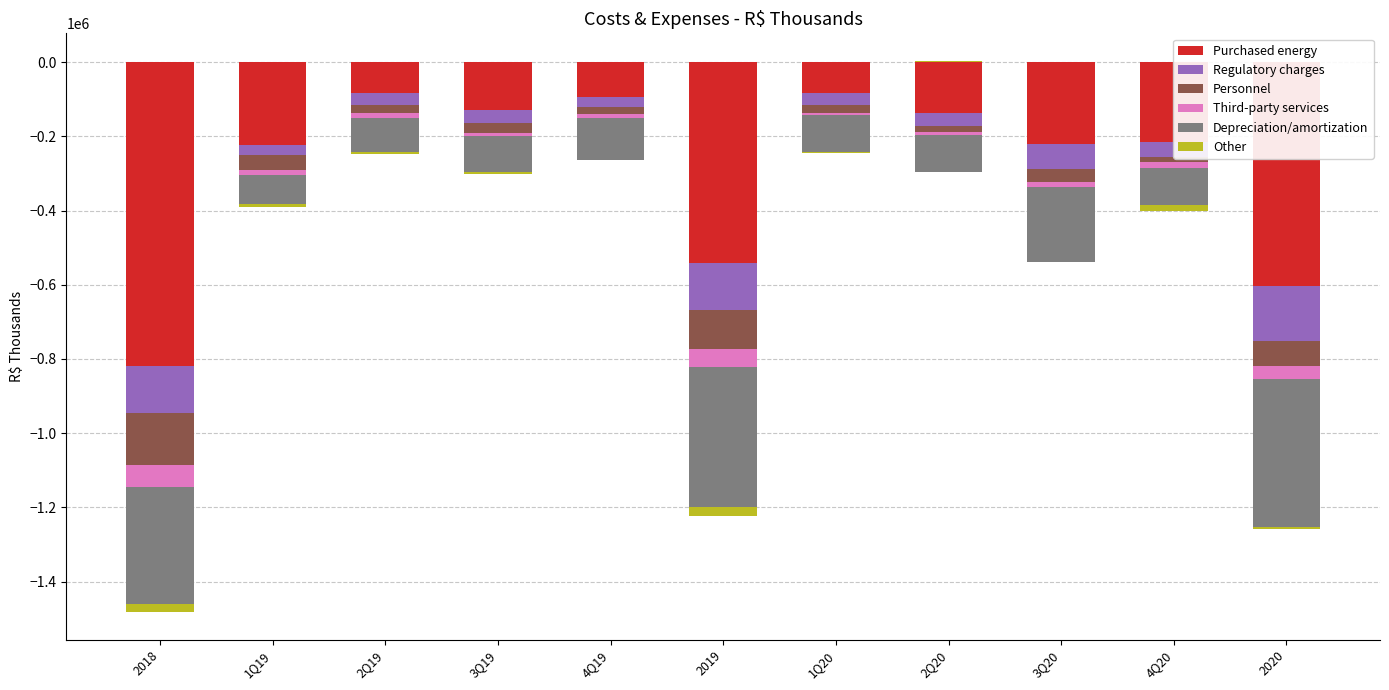

What is the minimum value shown in the chart?

-819071